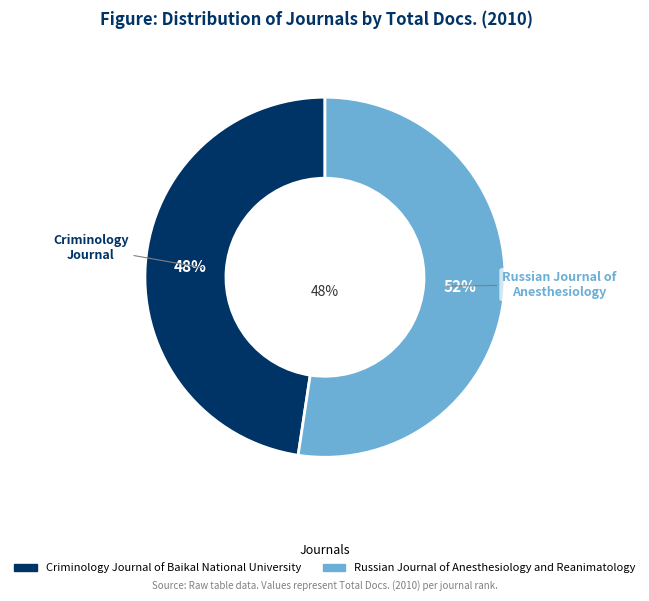

Which slice represents more than half of the pie?

Russian Journal of Anesthesiology and Reanimatology